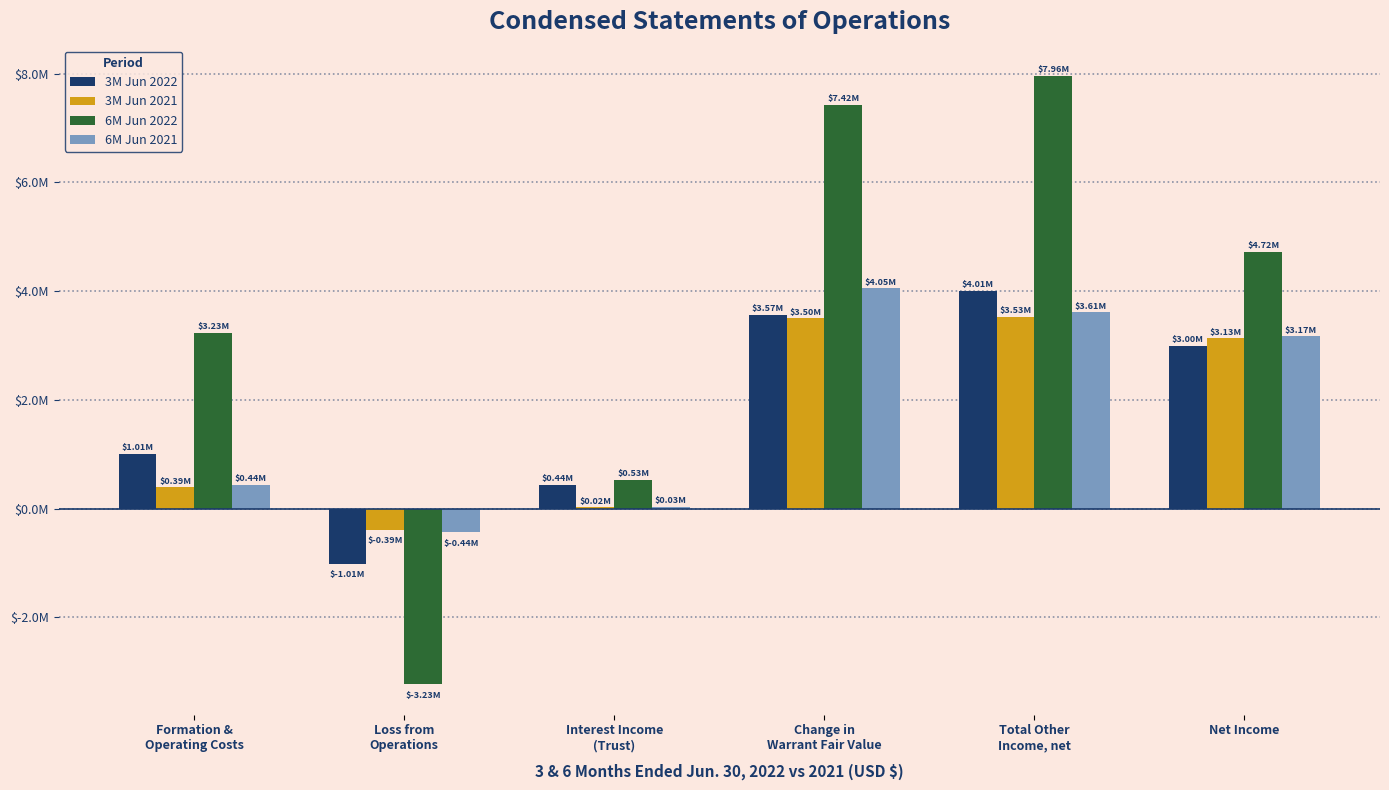

Are the bars horizontal?

No